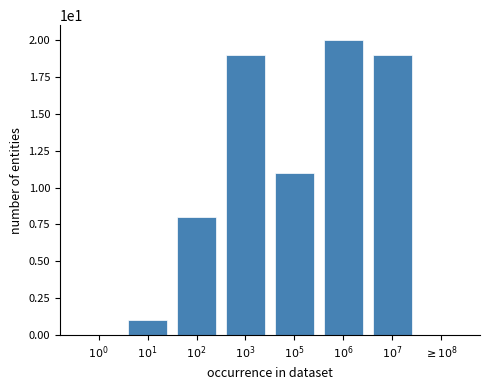

What is the greatest value displayed?

20